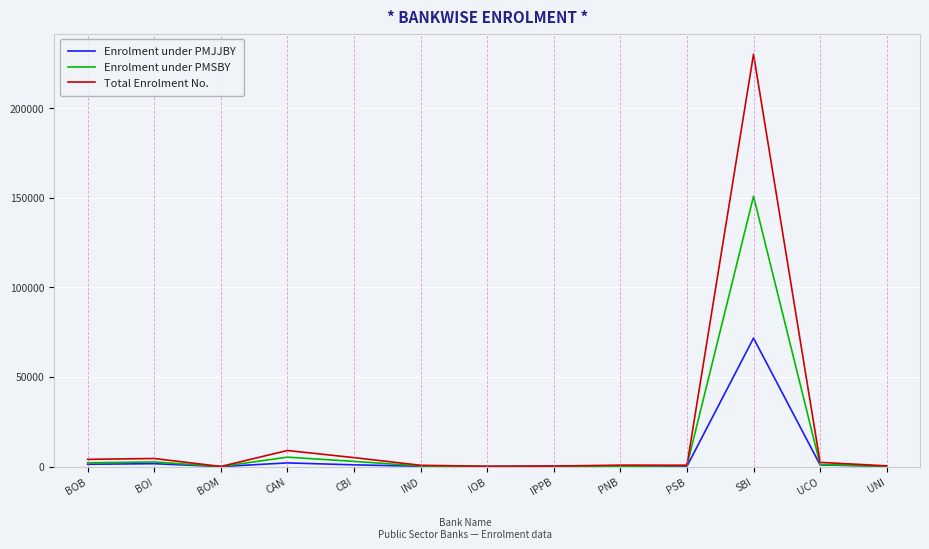

Which series has the largest total across all categories?

Total Enrolment No.